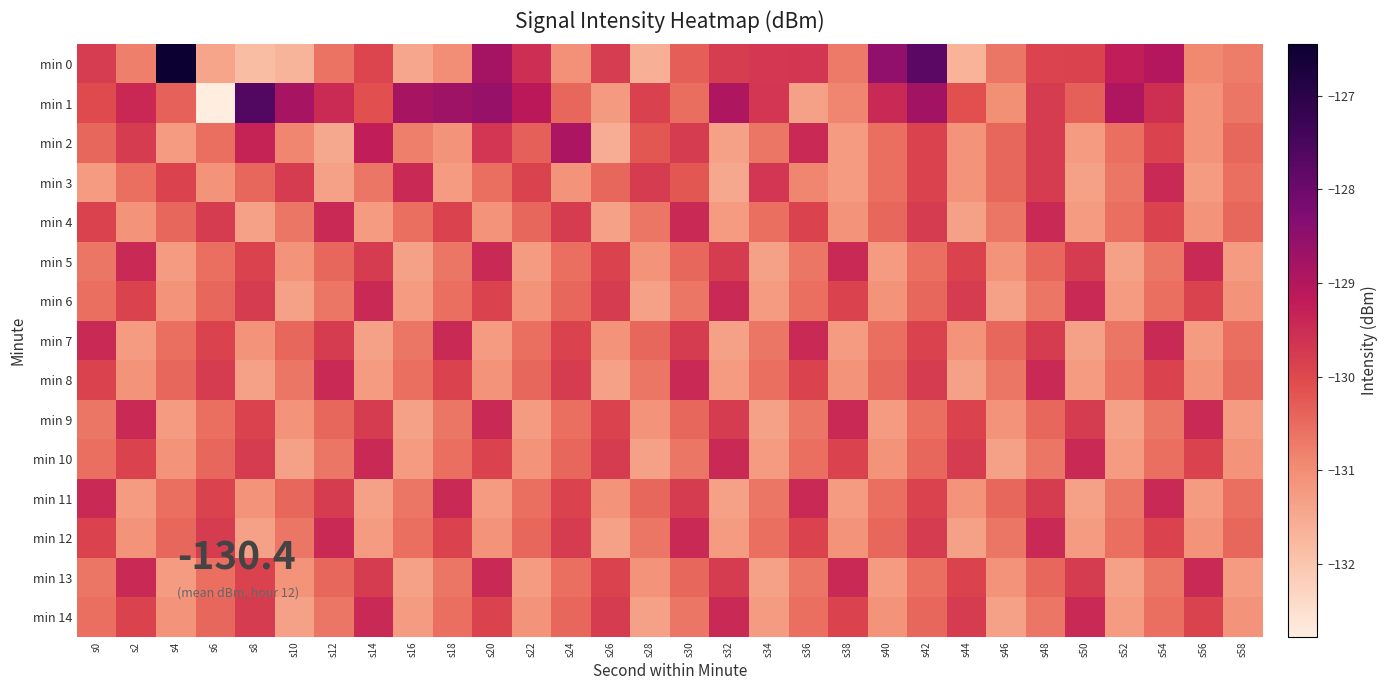

Reading left to right, list all the values displayed in this chart.

min 0: s0=-129.8	s2=-130.8	s4=-126.5	s6=-131.4	s8=-131.8	s10=-131.7	s12=-130.6	s14=-129.9	s16=-131.4	s18=-131.0	s20=-128.8	s22=-129.5	s24=-131.1	s26=-129.8	s28=-131.6	s30=-130.3	s32=-129.8	s34=-129.7	s36=-129.7	s38=-130.7	s40=-128.5	s42=-127.8	s44=-131.7	s46=-130.7	s48=-129.9	s50=-129.9	s52=-129.2	s54=-129.0	s56=-130.9	s58=-130.7
min 1: s0=-130.0	s2=-129.4	s4=-130.4	s6=-132.8	s8=-127.6	s10=-128.8	s12=-129.5	s14=-130.1	s16=-128.8	s18=-128.7	s20=-128.6	s22=-129.1	s24=-130.4	s26=-131.2	s28=-129.9	s30=-130.6	s32=-128.9	s34=-129.7	s36=-131.3	s38=-130.9	s40=-129.4	s42=-128.8	s44=-130.1	s46=-131.0	s48=-129.8	s50=-130.3	s52=-128.9	s54=-129.6	s56=-131.1	s58=-130.7
min 2: s0=-130.4	s2=-129.8	s4=-131.2	s6=-130.6	s8=-129.3	s10=-130.9	s12=-131.4	s14=-129.2	s16=-130.8	s18=-131.1	s20=-129.7	s22=-130.3	s24=-128.9	s26=-131.6	s28=-130.2	s30=-129.8	s32=-131.3	s34=-130.7	s36=-129.4	s38=-131.2	s40=-130.6	s42=-129.9	s44=-131.1	s46=-130.4	s48=-129.8	s50=-131.2	s52=-130.6	s54=-129.9	s56=-131.1	s58=-130.4
min 3: s0=-131.2	s2=-130.6	s4=-129.9	s6=-131.1	s8=-130.4	s10=-129.8	s12=-131.3	s14=-130.7	s16=-129.4	s18=-131.2	s20=-130.6	s22=-129.9	s24=-131.1	s26=-130.4	s28=-129.8	s30=-130.2	s32=-131.4	s34=-129.7	s36=-130.9	s38=-131.2	s40=-130.6	s42=-129.9	s44=-131.1	s46=-130.4	s48=-129.8	s50=-131.3	s52=-130.7	s54=-129.4	s56=-131.2	s58=-130.6
min 4: s0=-129.9	s2=-131.1	s4=-130.4	s6=-129.8	s8=-131.3	s10=-130.7	s12=-129.4	s14=-131.2	s16=-130.6	s18=-129.9	s20=-131.1	s22=-130.4	s24=-129.8	s26=-131.3	s28=-130.7	s30=-129.4	s32=-131.2	s34=-130.6	s36=-129.9	s38=-131.1	s40=-130.4	s42=-129.8	s44=-131.3	s46=-130.7	s48=-129.4	s50=-131.2	s52=-130.6	s54=-129.9	s56=-131.1	s58=-130.4
min 5: s0=-130.7	s2=-129.4	s4=-131.2	s6=-130.6	s8=-129.9	s10=-131.1	s12=-130.4	s14=-129.8	s16=-131.3	s18=-130.7	s20=-129.4	s22=-131.2	s24=-130.6	s26=-129.9	s28=-131.1	s30=-130.4	s32=-129.8	s34=-131.3	s36=-130.7	s38=-129.4	s40=-131.2	s42=-130.6	s44=-129.9	s46=-131.1	s48=-130.4	s50=-129.8	s52=-131.3	s54=-130.7	s56=-129.4	s58=-131.2
min 6: s0=-130.6	s2=-129.9	s4=-131.1	s6=-130.4	s8=-129.8	s10=-131.3	s12=-130.7	s14=-129.4	s16=-131.2	s18=-130.6	s20=-129.9	s22=-131.1	s24=-130.4	s26=-129.8	s28=-131.3	s30=-130.7	s32=-129.4	s34=-131.2	s36=-130.6	s38=-129.9	s40=-131.1	s42=-130.4	s44=-129.8	s46=-131.3	s48=-130.7	s50=-129.4	s52=-131.2	s54=-130.6	s56=-129.9	s58=-131.1
min 7: s0=-129.4	s2=-131.2	s4=-130.6	s6=-129.9	s8=-131.1	s10=-130.4	s12=-129.8	s14=-131.3	s16=-130.7	s18=-129.4	s20=-131.2	s22=-130.6	s24=-129.9	s26=-131.1	s28=-130.4	s30=-129.8	s32=-131.3	s34=-130.7	s36=-129.4	s38=-131.2	s40=-130.6	s42=-129.9	s44=-131.1	s46=-130.4	s48=-129.8	s50=-131.3	s52=-130.7	s54=-129.4	s56=-131.2	s58=-130.6
min 8: s0=-129.9	s2=-131.1	s4=-130.4	s6=-129.8	s8=-131.3	s10=-130.7	s12=-129.4	s14=-131.2	s16=-130.6	s18=-129.9	s20=-131.1	s22=-130.4	s24=-129.8	s26=-131.3	s28=-130.7	s30=-129.4	s32=-131.2	s34=-130.6	s36=-129.9	s38=-131.1	s40=-130.4	s42=-129.8	s44=-131.3	s46=-130.7	s48=-129.4	s50=-131.2	s52=-130.6	s54=-129.9	s56=-131.1	s58=-130.4
min 9: s0=-130.7	s2=-129.4	s4=-131.2	s6=-130.6	s8=-129.9	s10=-131.1	s12=-130.4	s14=-129.8	s16=-131.3	s18=-130.7	s20=-129.4	s22=-131.2	s24=-130.6	s26=-129.9	s28=-131.1	s30=-130.4	s32=-129.8	s34=-131.3	s36=-130.7	s38=-129.4	s40=-131.2	s42=-130.6	s44=-129.9	s46=-131.1	s48=-130.4	s50=-129.8	s52=-131.3	s54=-130.7	s56=-129.4	s58=-131.2
min 10: s0=-130.6	s2=-129.9	s4=-131.1	s6=-130.4	s8=-129.8	s10=-131.3	s12=-130.7	s14=-129.4	s16=-131.2	s18=-130.6	s20=-129.9	s22=-131.1	s24=-130.4	s26=-129.8	s28=-131.3	s30=-130.7	s32=-129.4	s34=-131.2	s36=-130.6	s38=-129.9	s40=-131.1	s42=-130.4	s44=-129.8	s46=-131.3	s48=-130.7	s50=-129.4	s52=-131.2	s54=-130.6	s56=-129.9	s58=-131.1
min 11: s0=-129.4	s2=-131.2	s4=-130.6	s6=-129.9	s8=-131.1	s10=-130.4	s12=-129.8	s14=-131.3	s16=-130.7	s18=-129.4	s20=-131.2	s22=-130.6	s24=-129.9	s26=-131.1	s28=-130.4	s30=-129.8	s32=-131.3	s34=-130.7	s36=-129.4	s38=-131.2	s40=-130.6	s42=-129.9	s44=-131.1	s46=-130.4	s48=-129.8	s50=-131.3	s52=-130.7	s54=-129.4	s56=-131.2	s58=-130.6
min 12: s0=-129.9	s2=-131.1	s4=-130.4	s6=-129.8	s8=-131.3	s10=-130.7	s12=-129.4	s14=-131.2	s16=-130.6	s18=-129.9	s20=-131.1	s22=-130.4	s24=-129.8	s26=-131.3	s28=-130.7	s30=-129.4	s32=-131.2	s34=-130.6	s36=-129.9	s38=-131.1	s40=-130.4	s42=-129.8	s44=-131.3	s46=-130.7	s48=-129.4	s50=-131.2	s52=-130.6	s54=-129.9	s56=-131.1	s58=-130.4
min 13: s0=-130.7	s2=-129.4	s4=-131.2	s6=-130.6	s8=-129.9	s10=-131.1	s12=-130.4	s14=-129.8	s16=-131.3	s18=-130.7	s20=-129.4	s22=-131.2	s24=-130.6	s26=-129.9	s28=-131.1	s30=-130.4	s32=-129.8	s34=-131.3	s36=-130.7	s38=-129.4	s40=-131.2	s42=-130.6	s44=-129.9	s46=-131.1	s48=-130.4	s50=-129.8	s52=-131.3	s54=-130.7	s56=-129.4	s58=-131.2
min 14: s0=-130.6	s2=-129.9	s4=-131.1	s6=-130.4	s8=-129.8	s10=-131.3	s12=-130.7	s14=-129.4	s16=-131.2	s18=-130.6	s20=-129.9	s22=-131.1	s24=-130.4	s26=-129.8	s28=-131.3	s30=-130.7	s32=-129.4	s34=-131.2	s36=-130.6	s38=-129.9	s40=-131.1	s42=-130.4	s44=-129.8	s46=-131.3	s48=-130.7	s50=-129.4	s52=-131.2	s54=-130.6	s56=-129.9	s58=-131.1